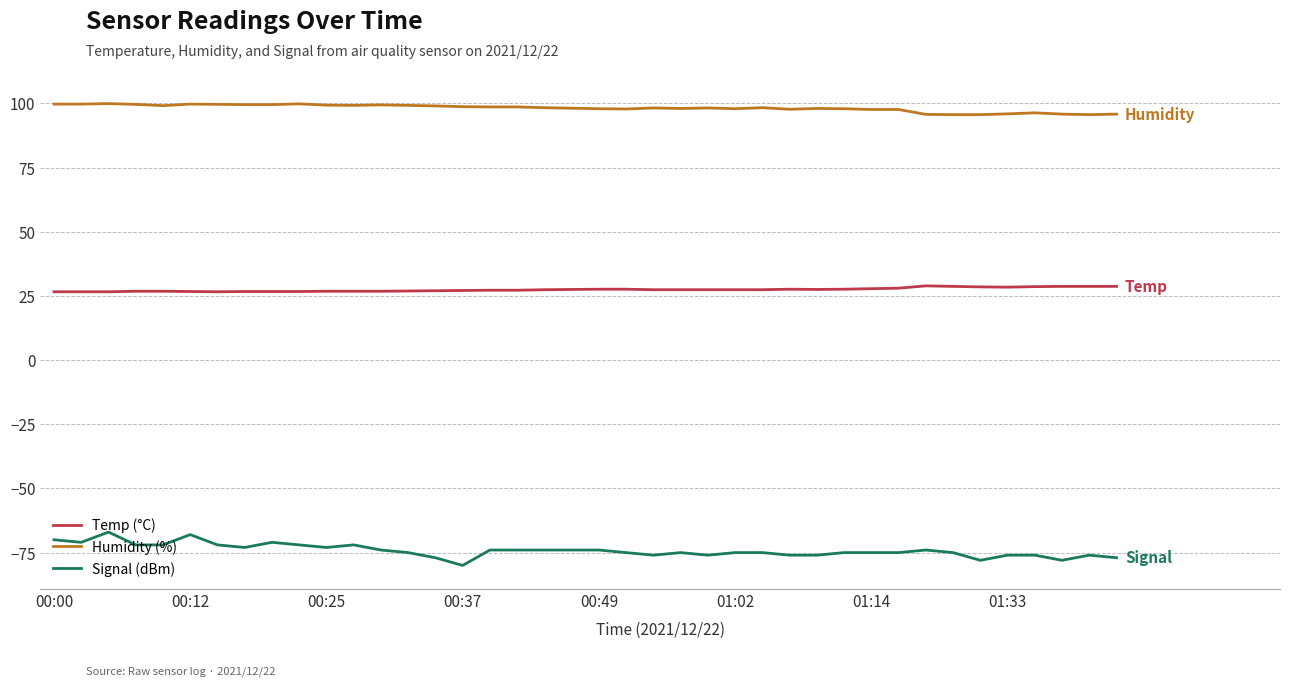

What is the minimum value shown in the chart?

-80.0